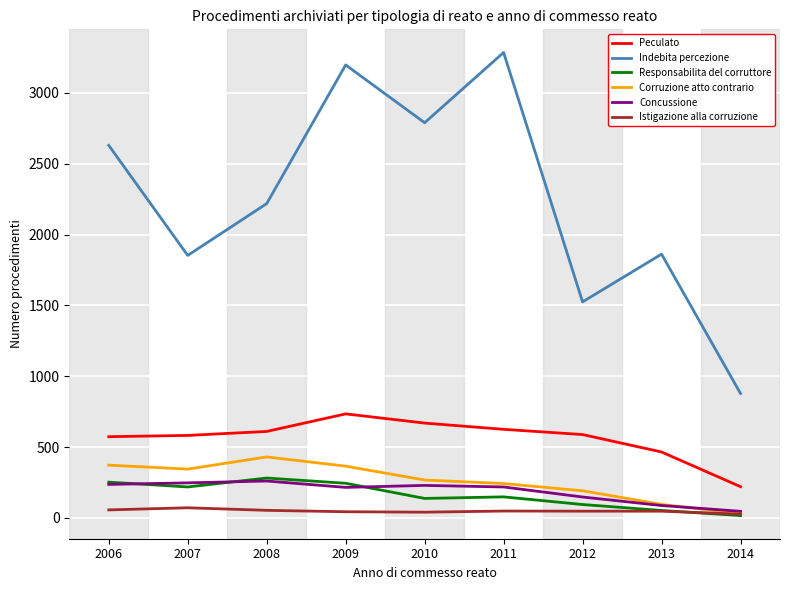

Read the Concussione value at 2009, to the nearest 10.

220